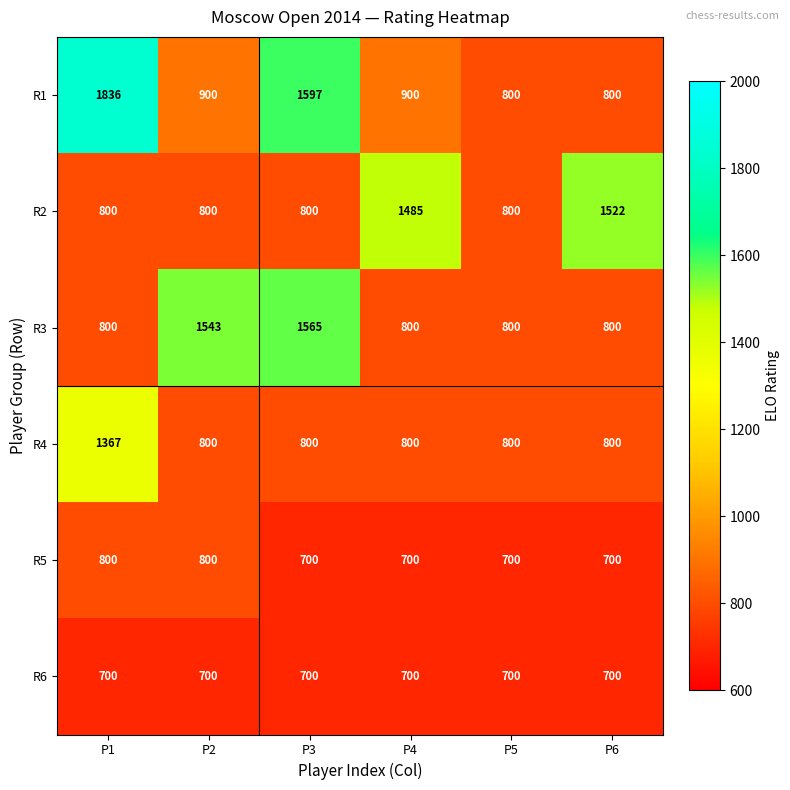

Which series has the largest total across all categories?

R1